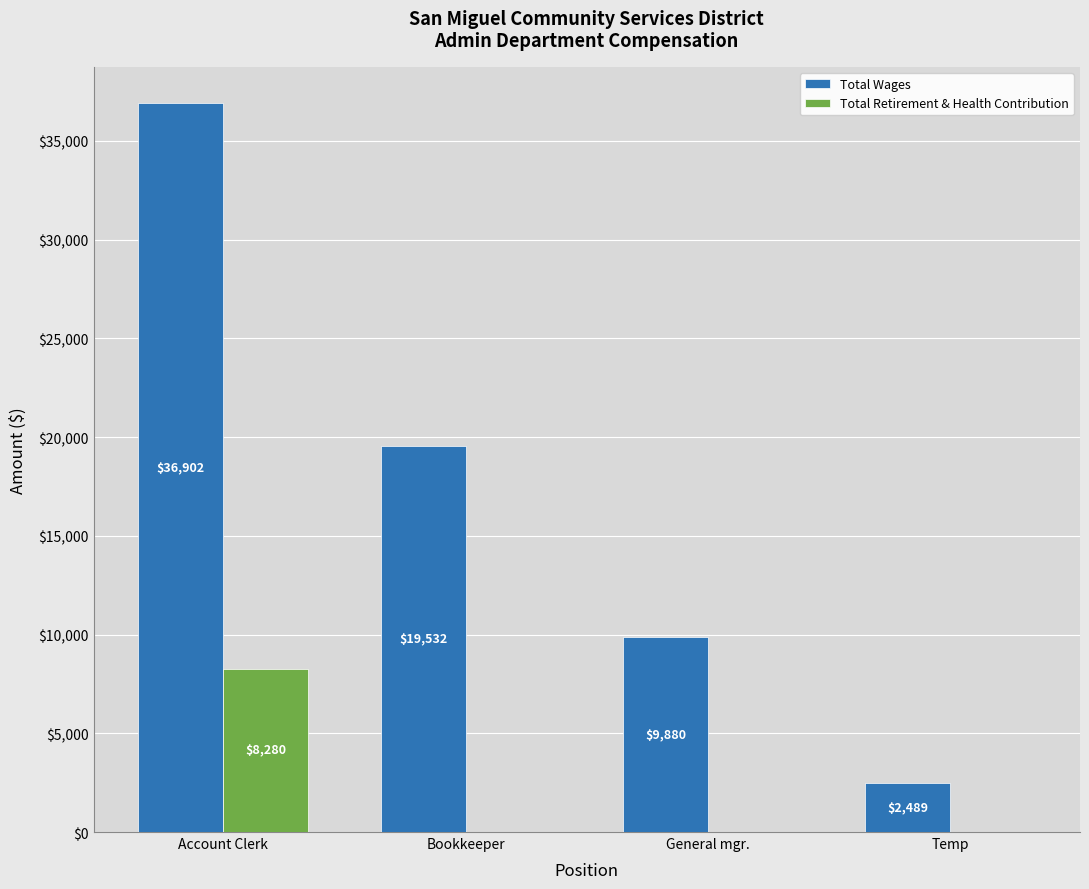

Reading left to right, extract all data points from this chart.

Total Wages: 36902	19532	9880	2489
Total Retirement & Health Contribution: 8280	0	0	0